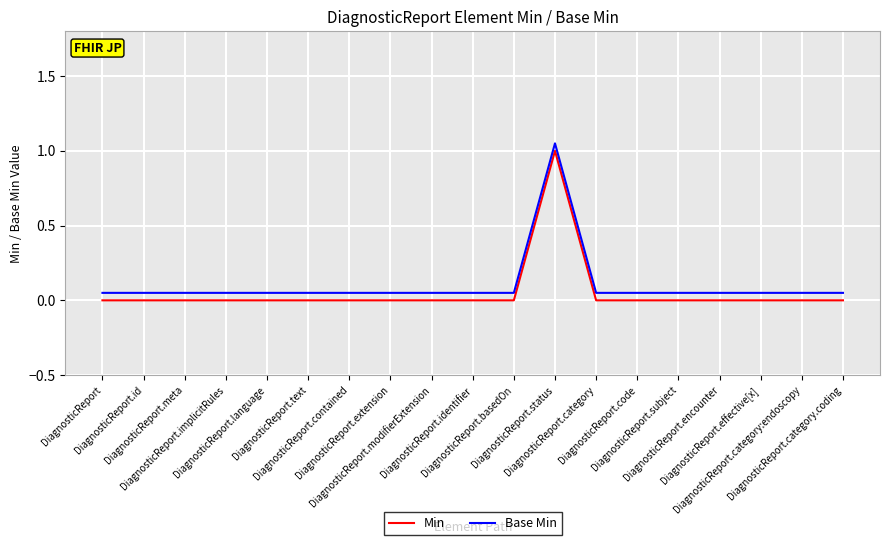

True or false: Min and Base Min intersect in this chart.

False